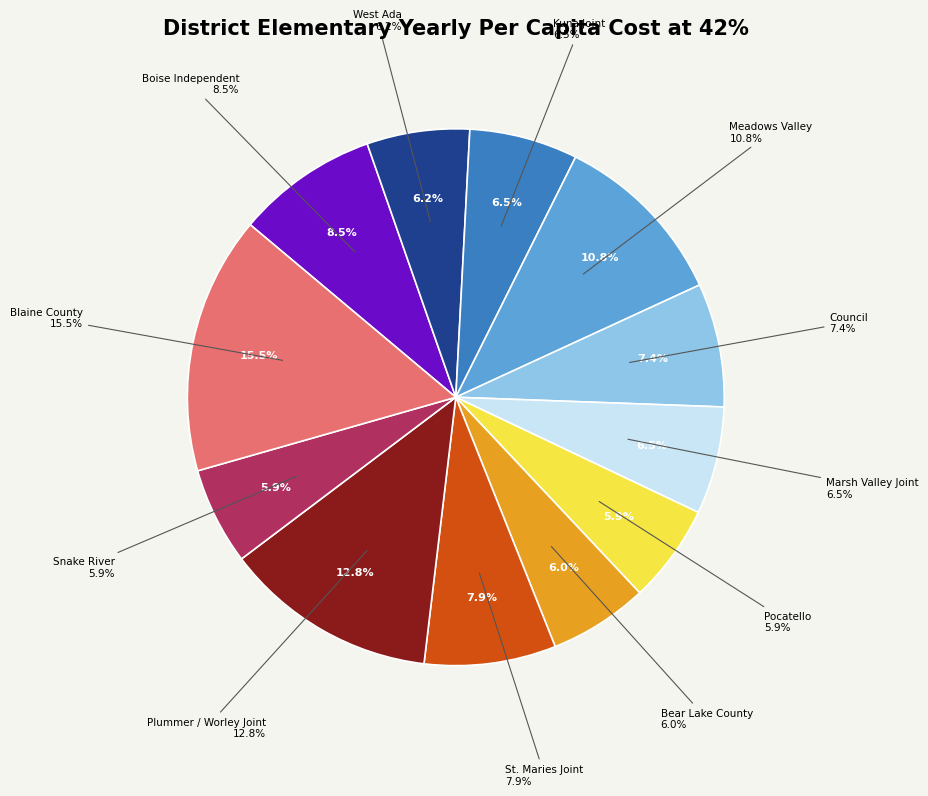

The Pocatello slice represents 6% of the pie. True or false?

True